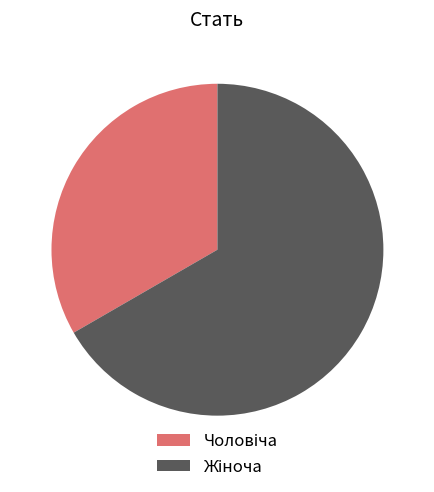

Does any single category account for the majority?

Yes